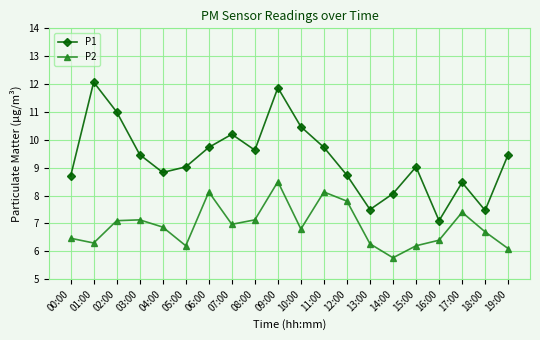

Which series has the largest total across all categories?

P1